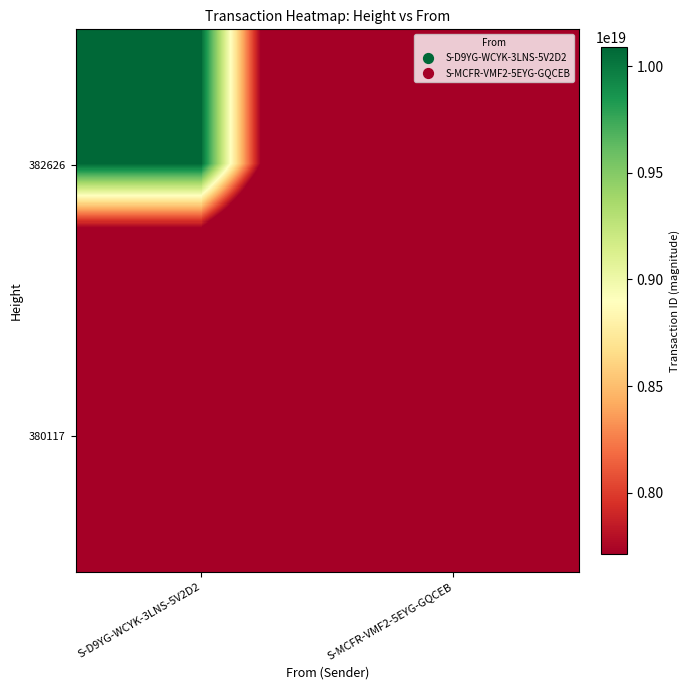

How many categories are shown in the chart?

2